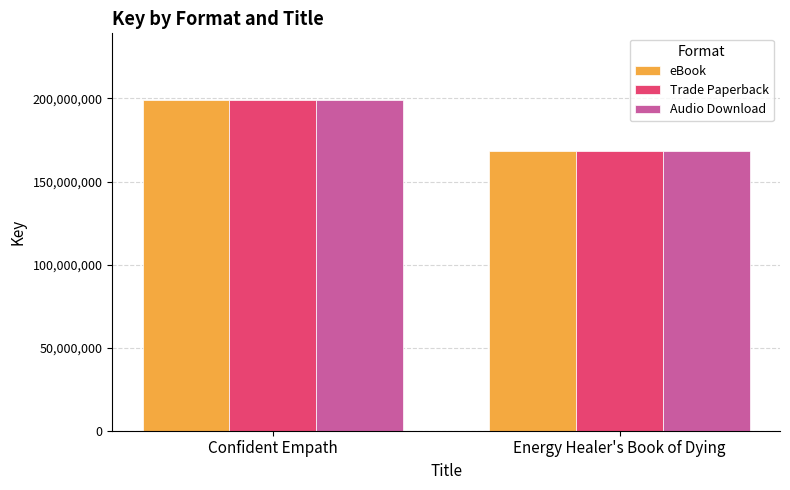

At how many categories does at least one series exceed 186289231?

1